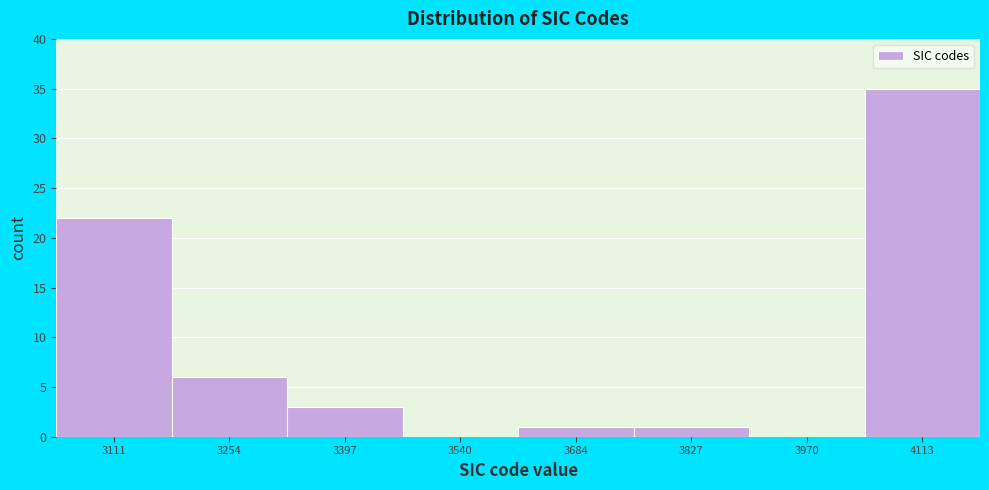

Reading left to right, list all the values displayed in this chart.

3111=22	3254=6	3397=3	3540=0	3684=1	3827=1	3970=0	4113=35